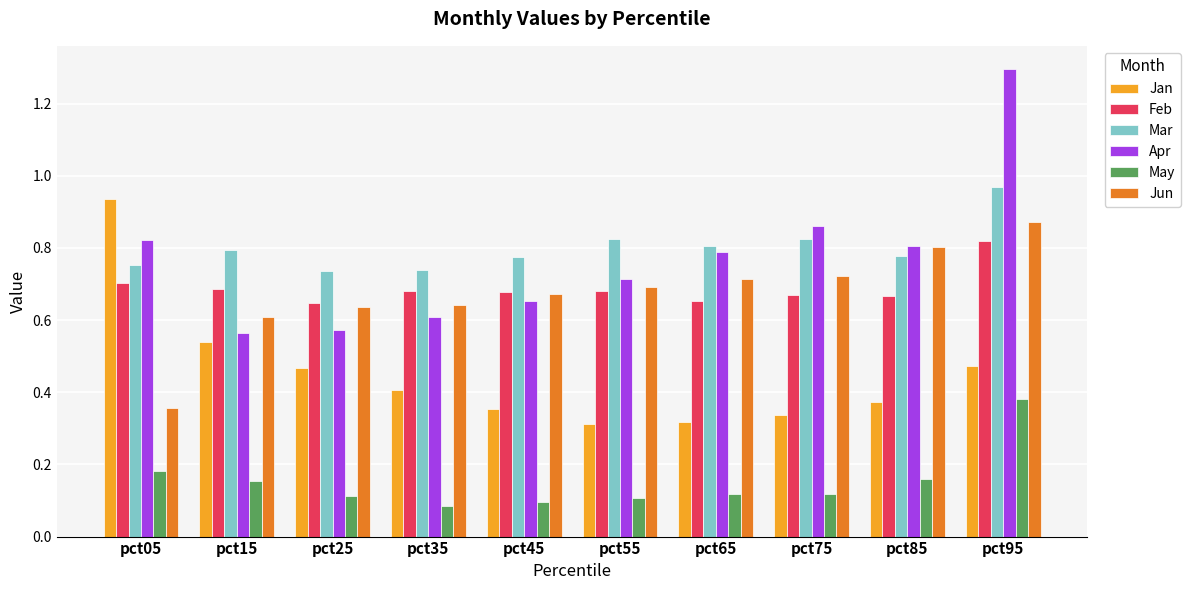

True or false: Jun has a value of 1.0 at pct25.

False